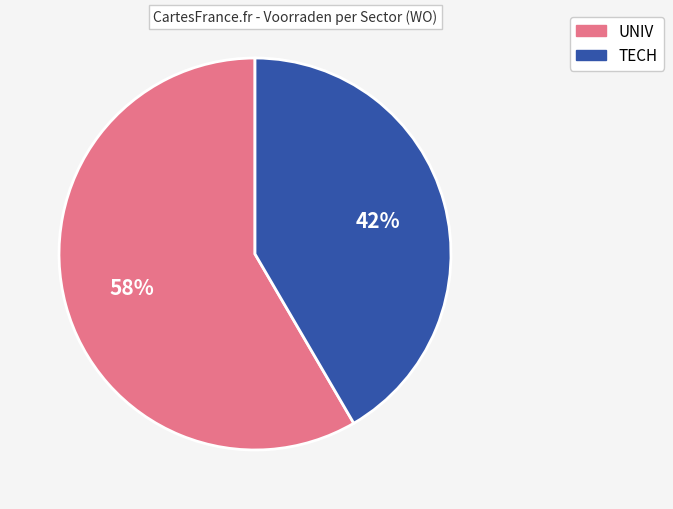

Approximately how many times larger is the value at UNIV compared to TECH?

1.4